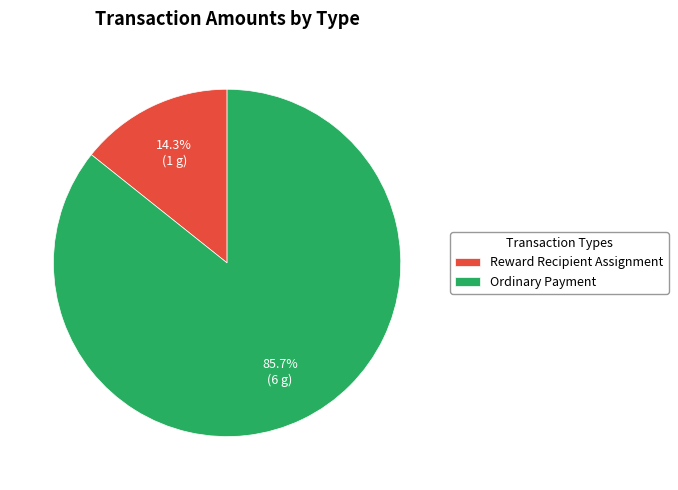

How many slices are in this pie chart?

2